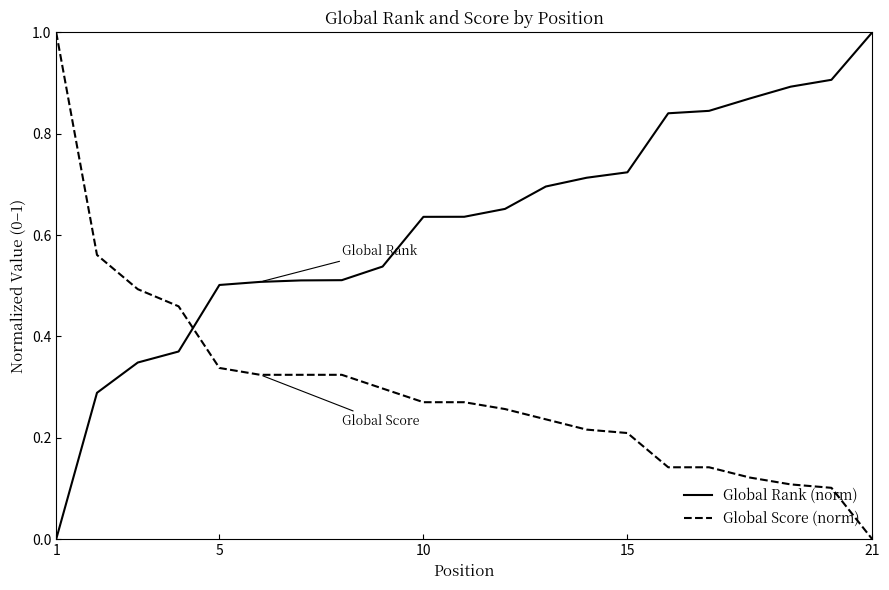

What are all the series names shown in the legend?

Global Rank (norm), Global Score (norm)